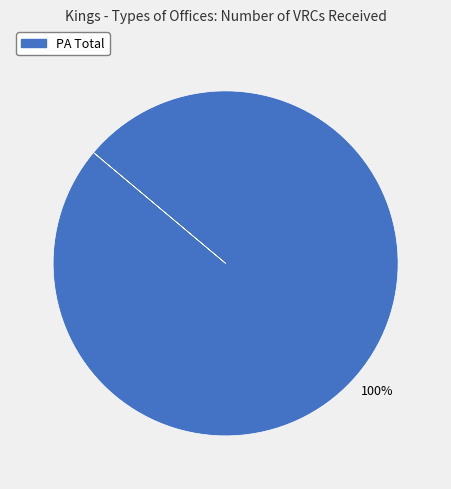

Does any single category account for the majority?

Yes